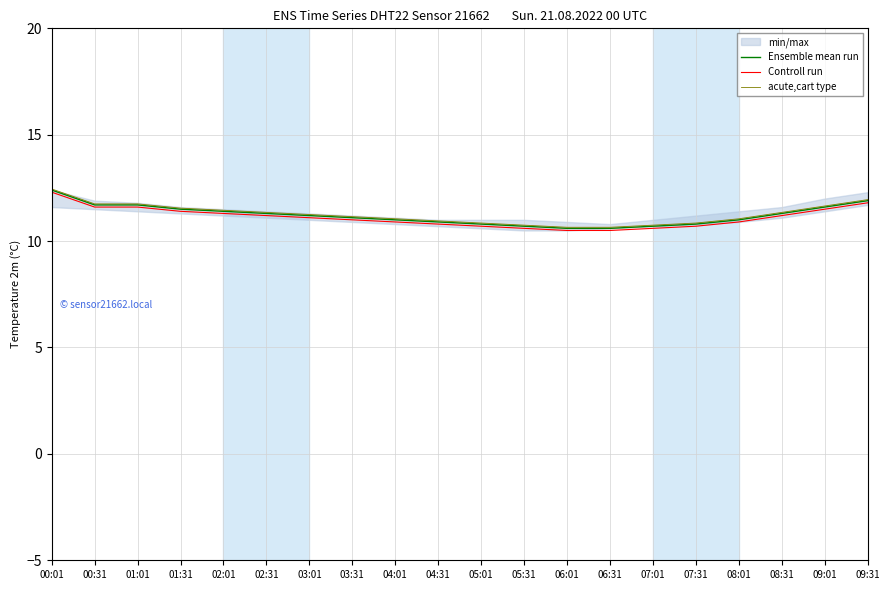

Is it true that Ensemble mean run equals 11.2 at 03:01?

True